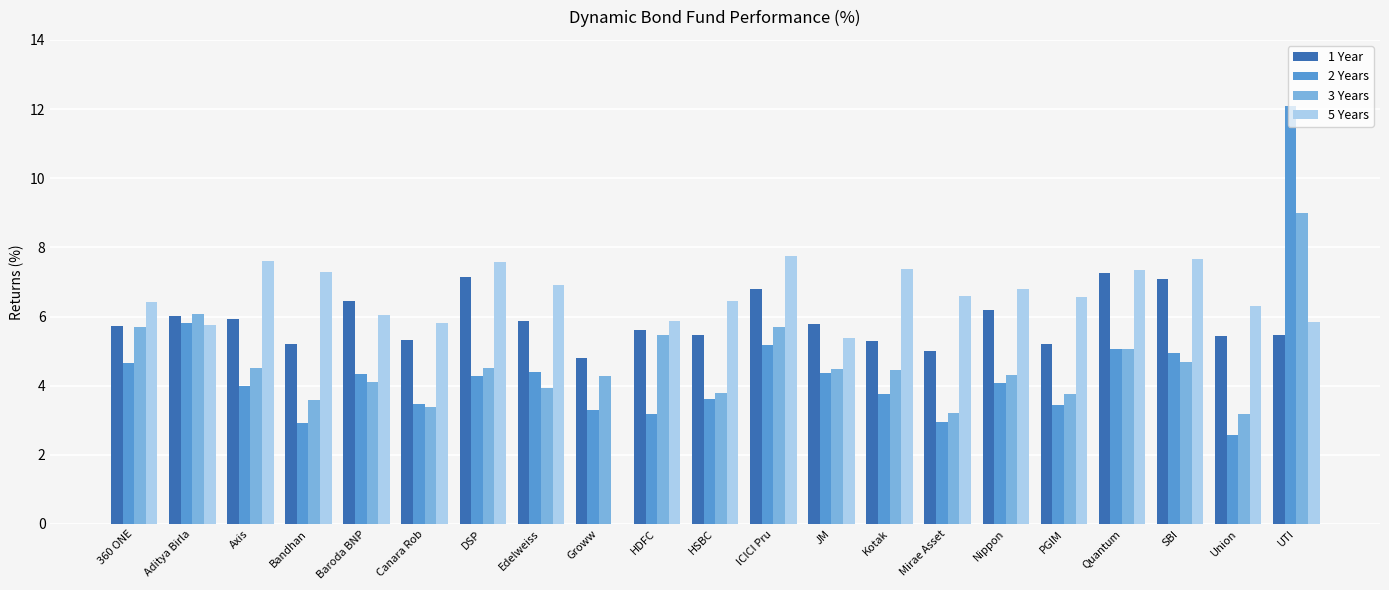

Which label corresponds to the largest value in the chart?

UTI